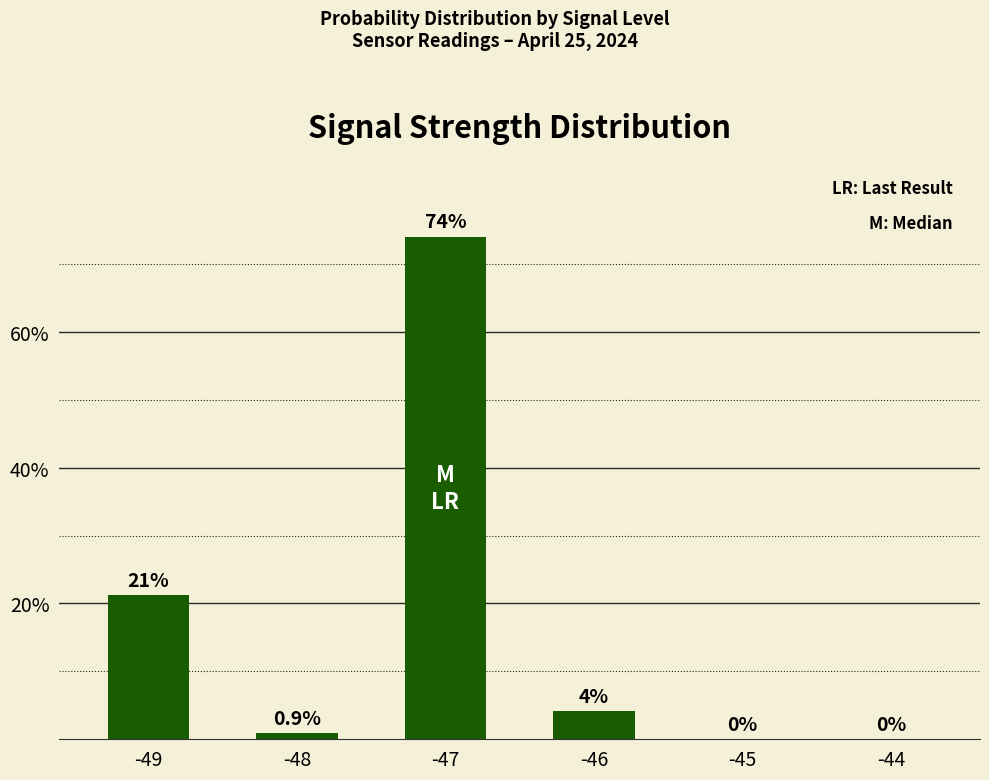

Between -44 and -46, which is larger?

-46